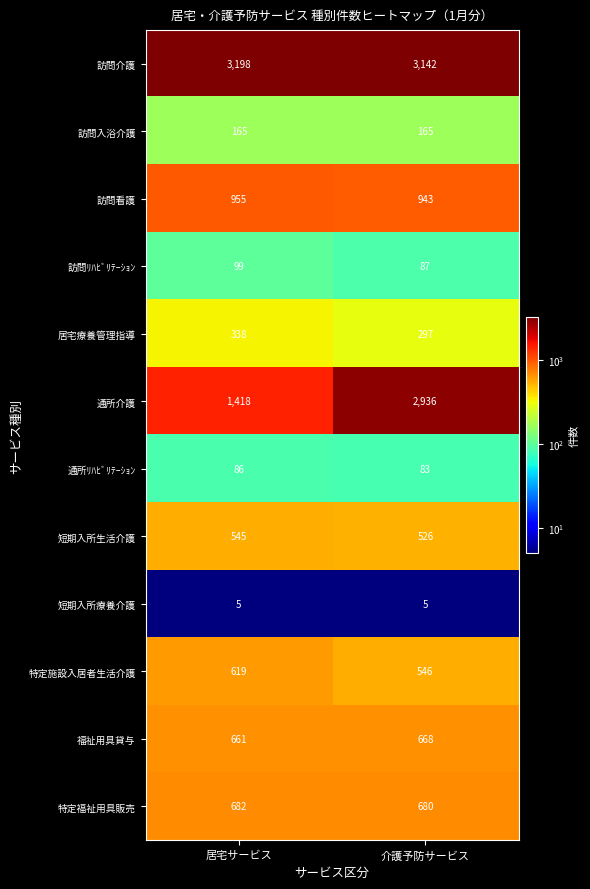

Between 居宅サービス and 介護予防サービス, which series saw the biggest shift?

通所介護